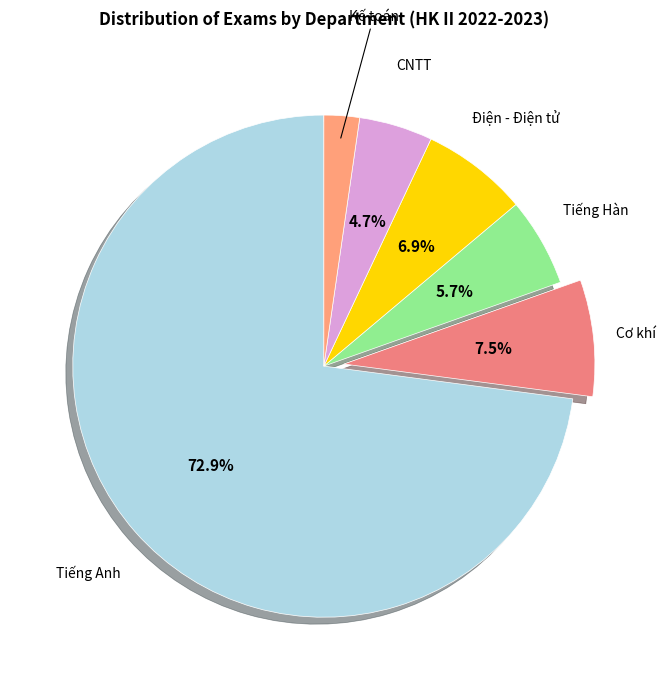

Which category has the smallest portion of the pie?

Kế toán